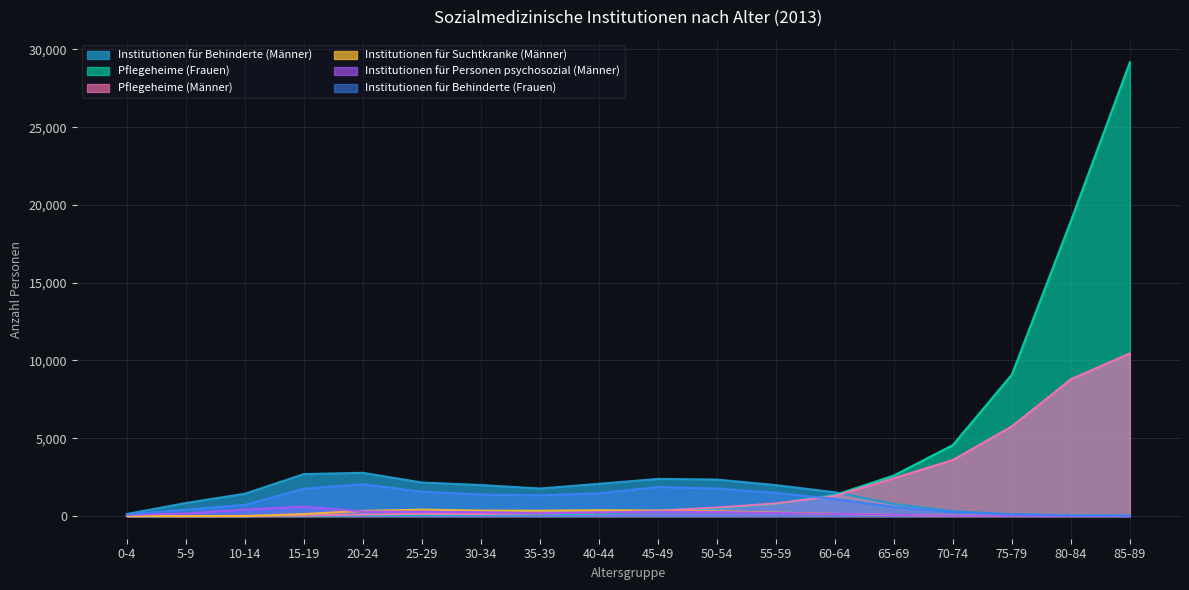

What is the label of the 4th point from the left?

15-19